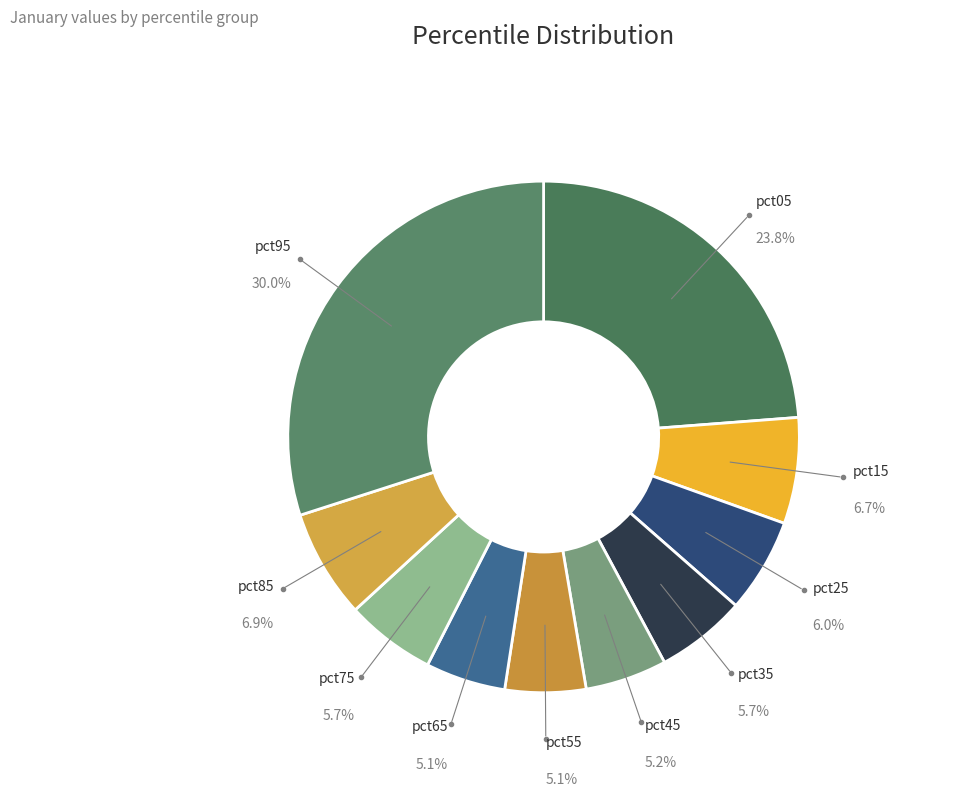

To the nearest percent, what percentage of the pie is pct35?

6%